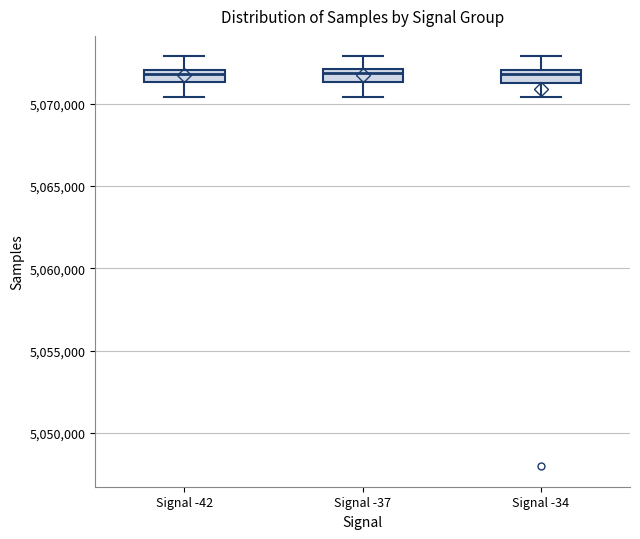

Reading left to right, transcribe this box plot: for each box, give where its median line is, the range the box spans, and where its two whiskers end, as read against the y-axis. The values are not printed on the chart, so give them approximately, as read against the axis.

Signal -42: median 5072000 (just below the box's upper edge), box 5071500 to 5072000, whiskers 5070500 to 5073000
Signal -37: median 5072000 (just below the box's upper edge), box 5071500 to 5072000, whiskers 5070500 to 5073000
Signal -34: median 5072000 (just below the box's upper edge), box 5071000 to 5072000, whiskers 5070500 to 5073000